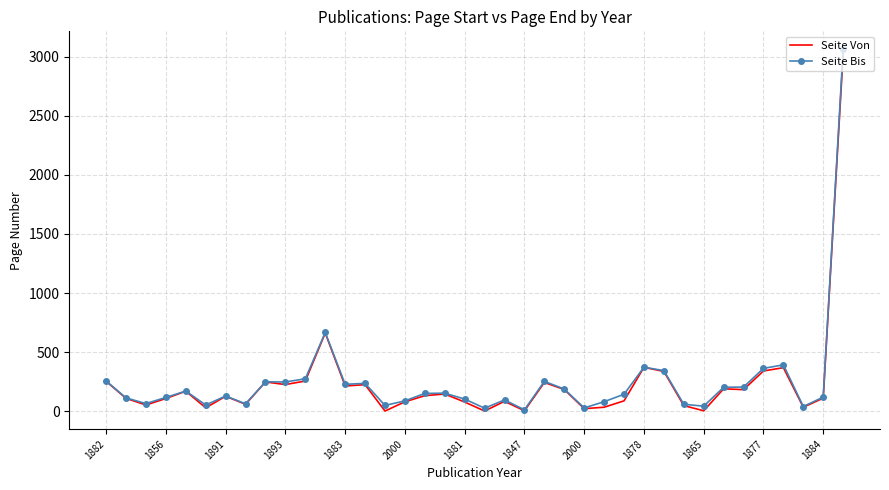

Which series has the widest spread of values?

Seite Bis